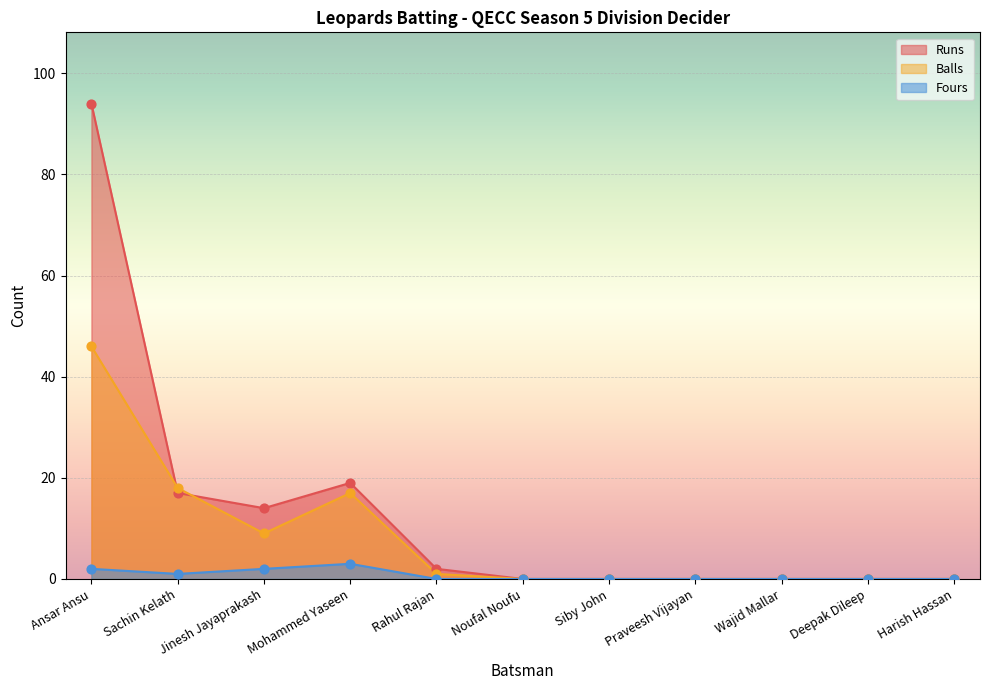

Is the value of Fours at Deepak Dileep greater than the value of Runs at Mohammed Yaseen?

No